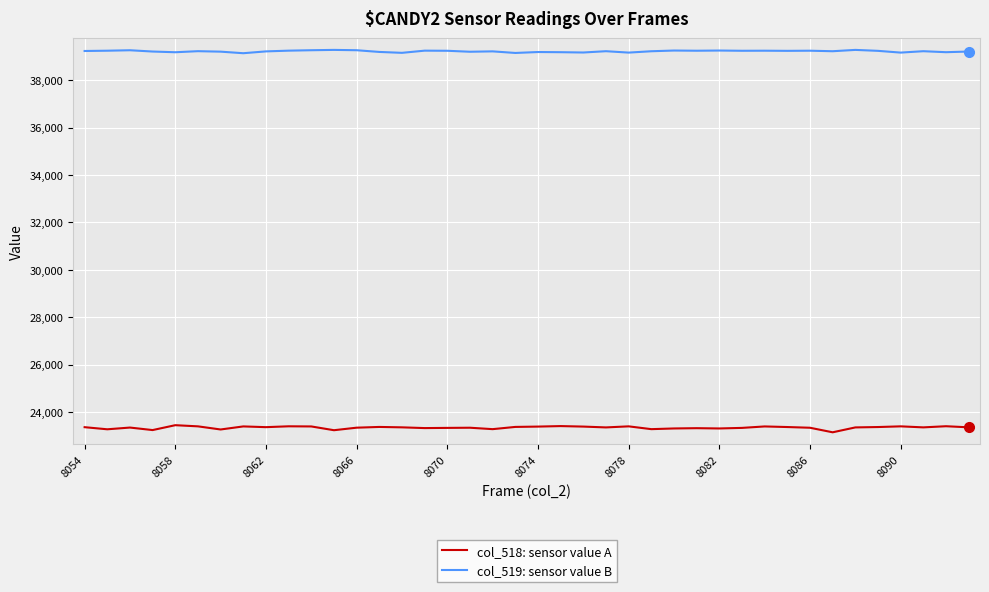

What is the highest value of the col_519: sensor value B series?

39274